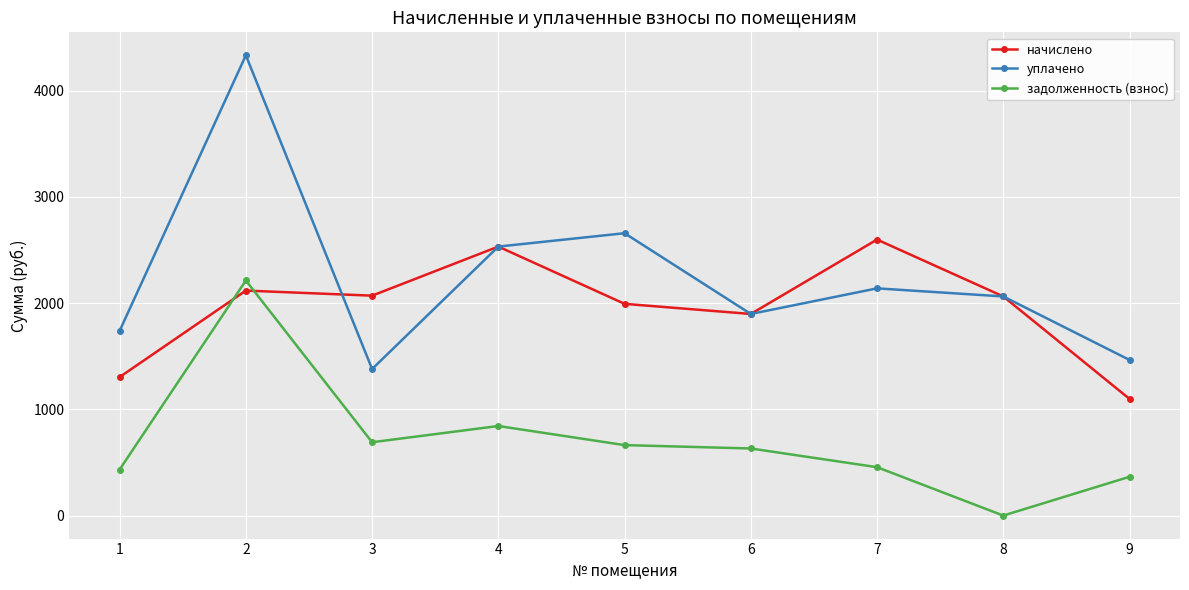

At how many categories does at least one series exceed 666?

9